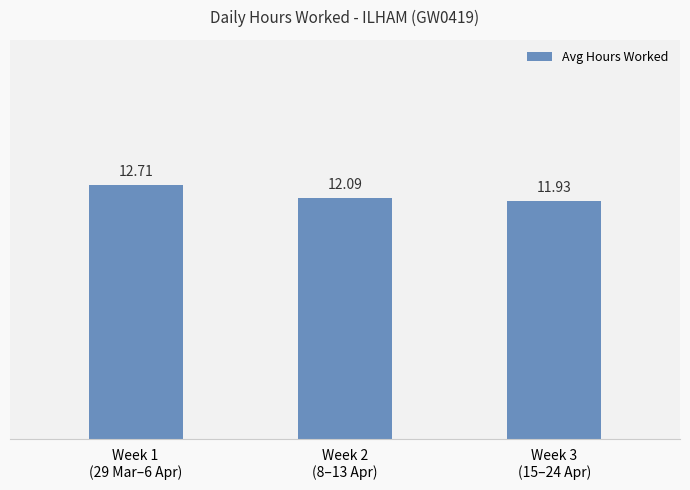

Between Week 2
(8–13 Apr) and Week 1
(29 Mar–6 Apr), which is larger?

Week 1
(29 Mar–6 Apr)